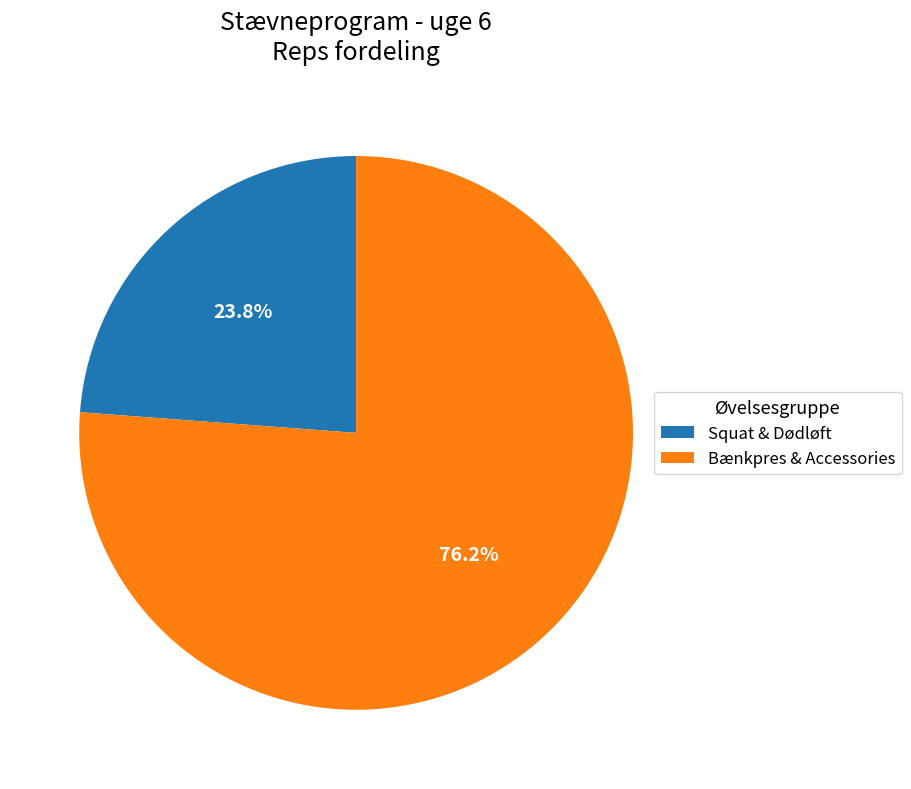

Which slice is the smallest?

Squat & Dødløft